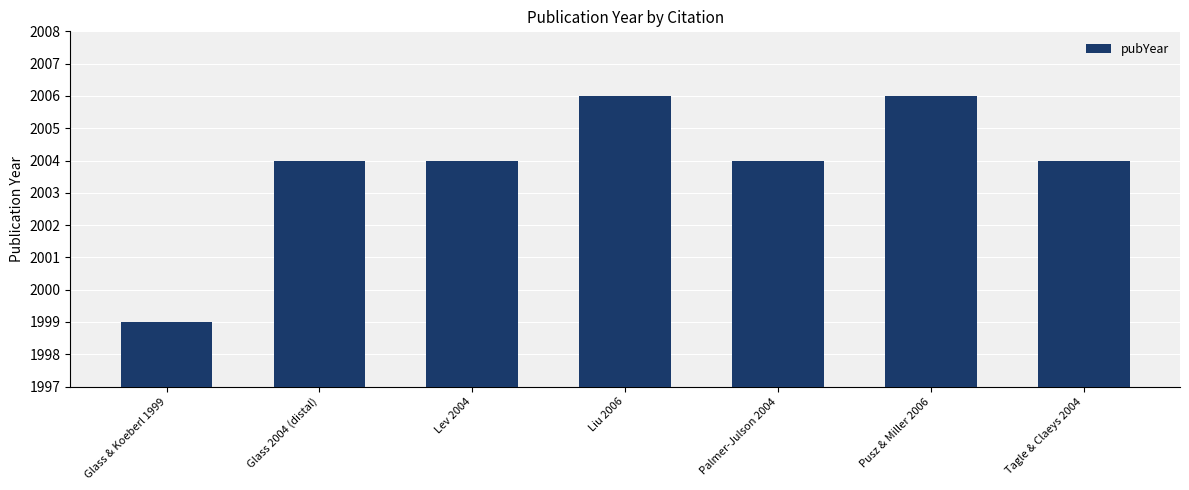

Reading left to right, list all the values displayed in this chart.

Glass & Koeberl 1999=1999	Glass 2004 (distal)=2004	Lev 2004=2004	Liu 2006=2006	Palmer-Julson 2004=2004	Pusz & Miller 2006=2006	Tagle & Claeys 2004=2004